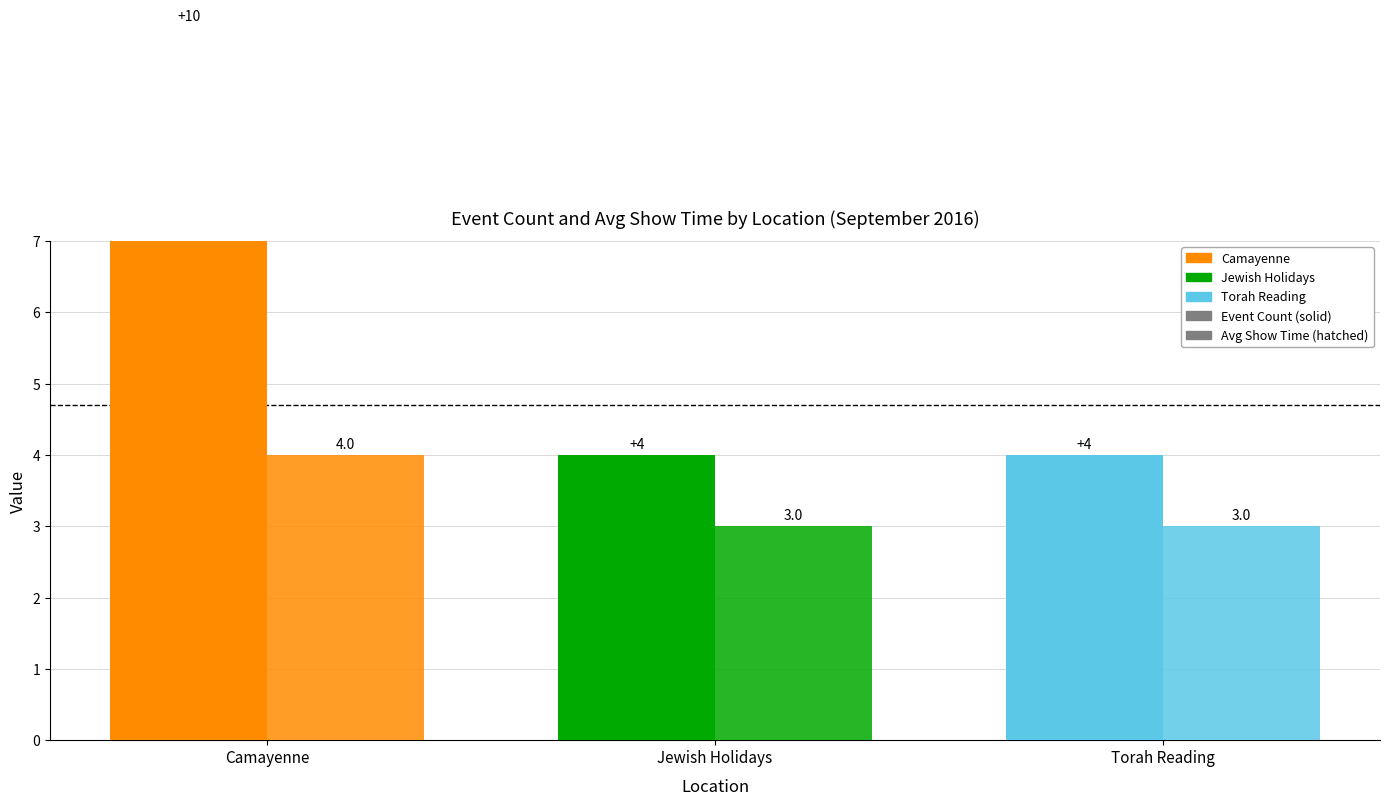

How many bars are there in each group?

2